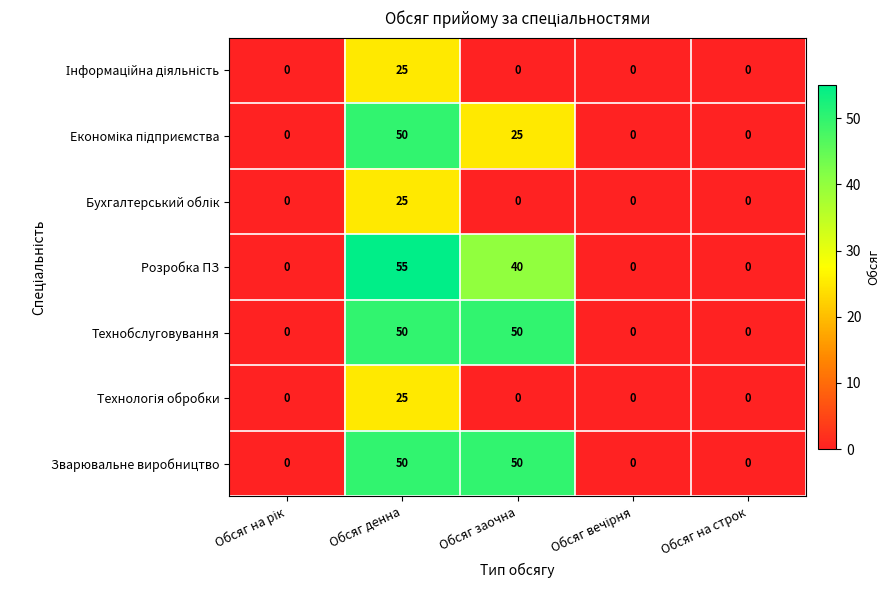

At which category is the sum across all series the highest?

Обсяг денна